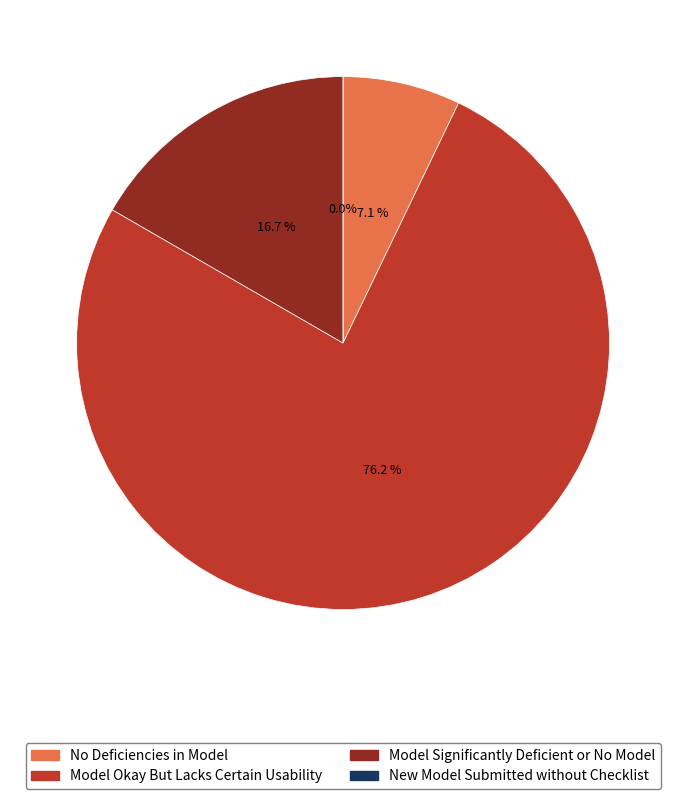

Which slice is the smallest?

New Model Submitted without Checklist